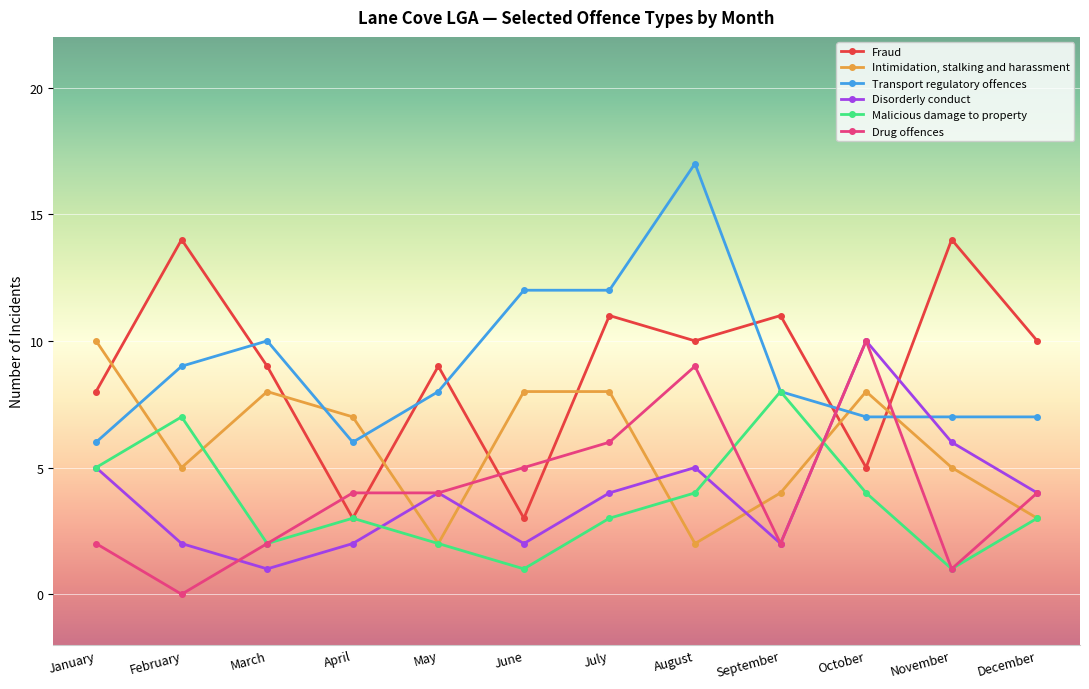

Where do Drug offences and Fraud first cross each other?

March and April